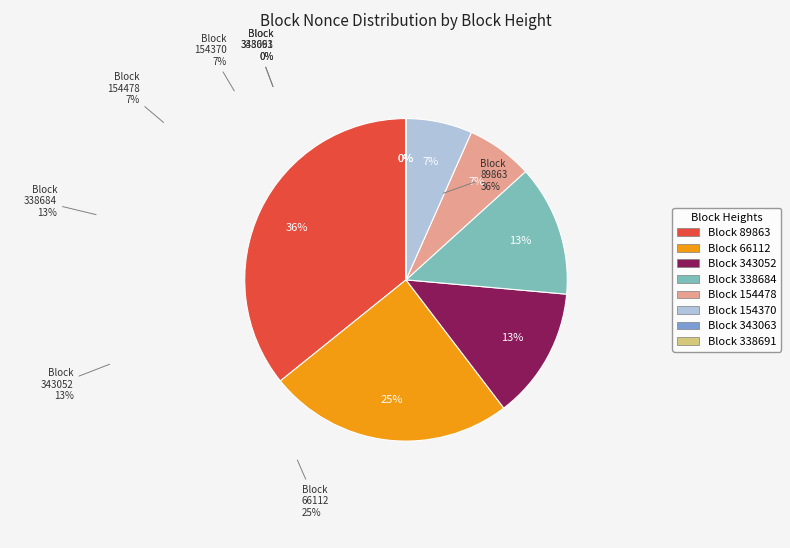

Does any single category account for the majority?

No